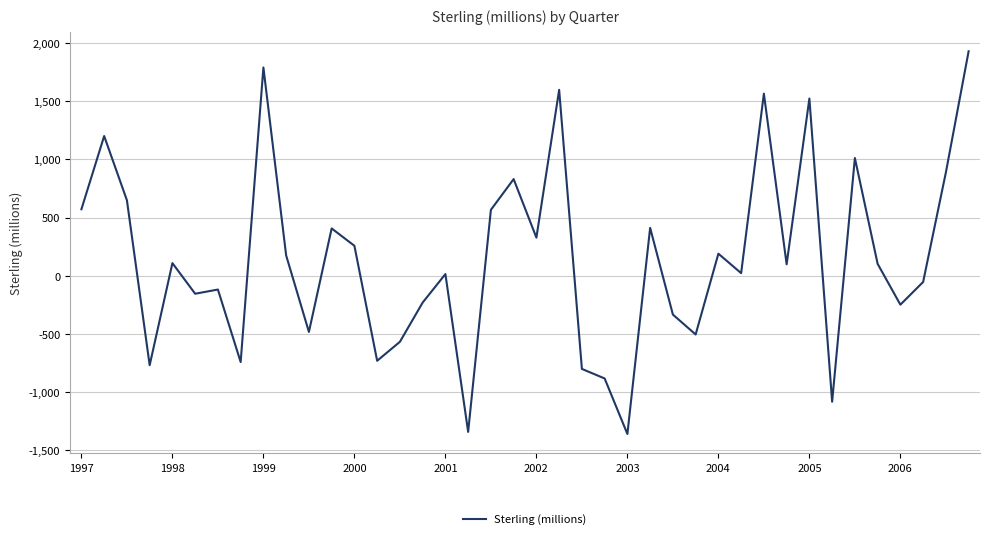

What is the maximum value shown in the chart?

1929